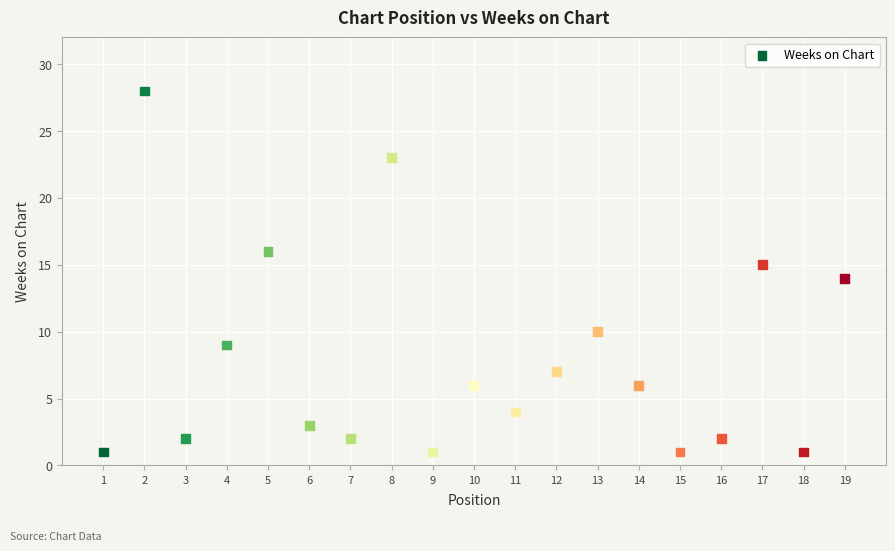

What is the range of X values (max minus min)?

18